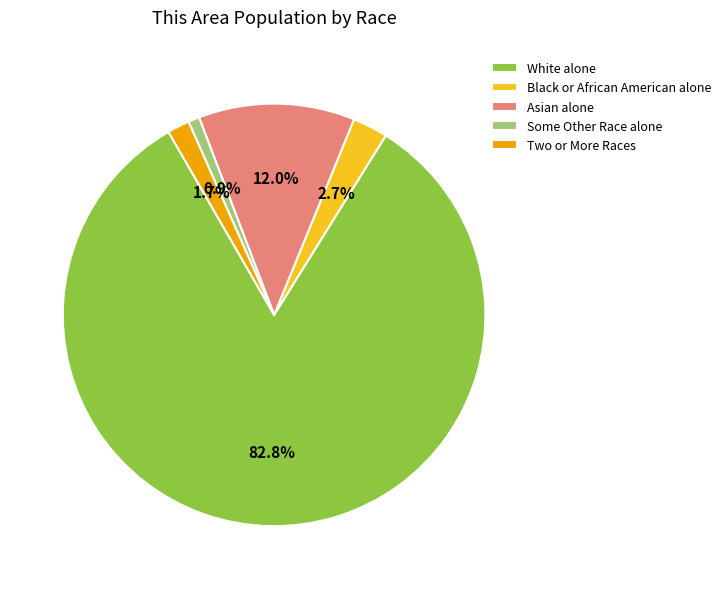

Approximately how many times larger is the value at Asian alone compared to Two or More Races?

7.1